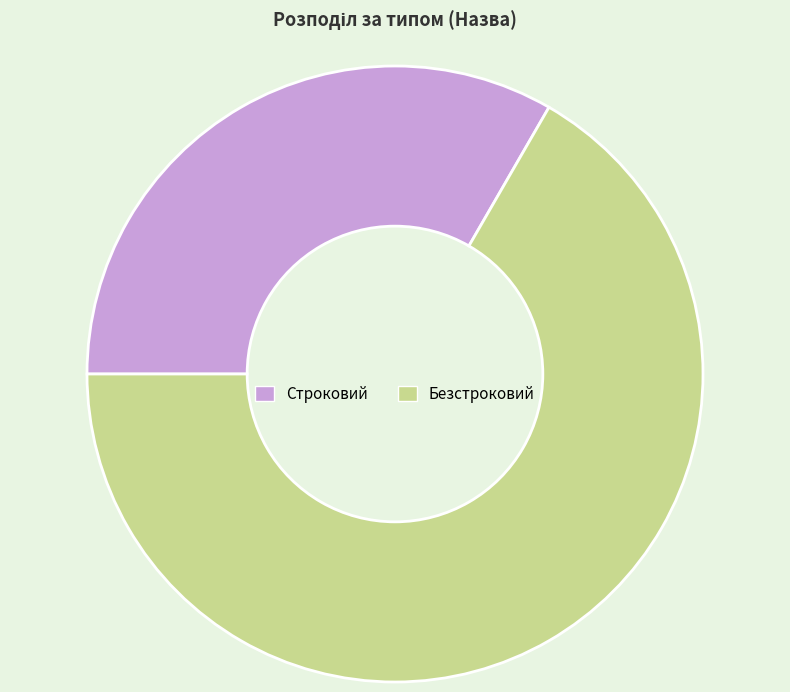

Do Строковий and Безстроковий together represent more than half of the pie?

Yes